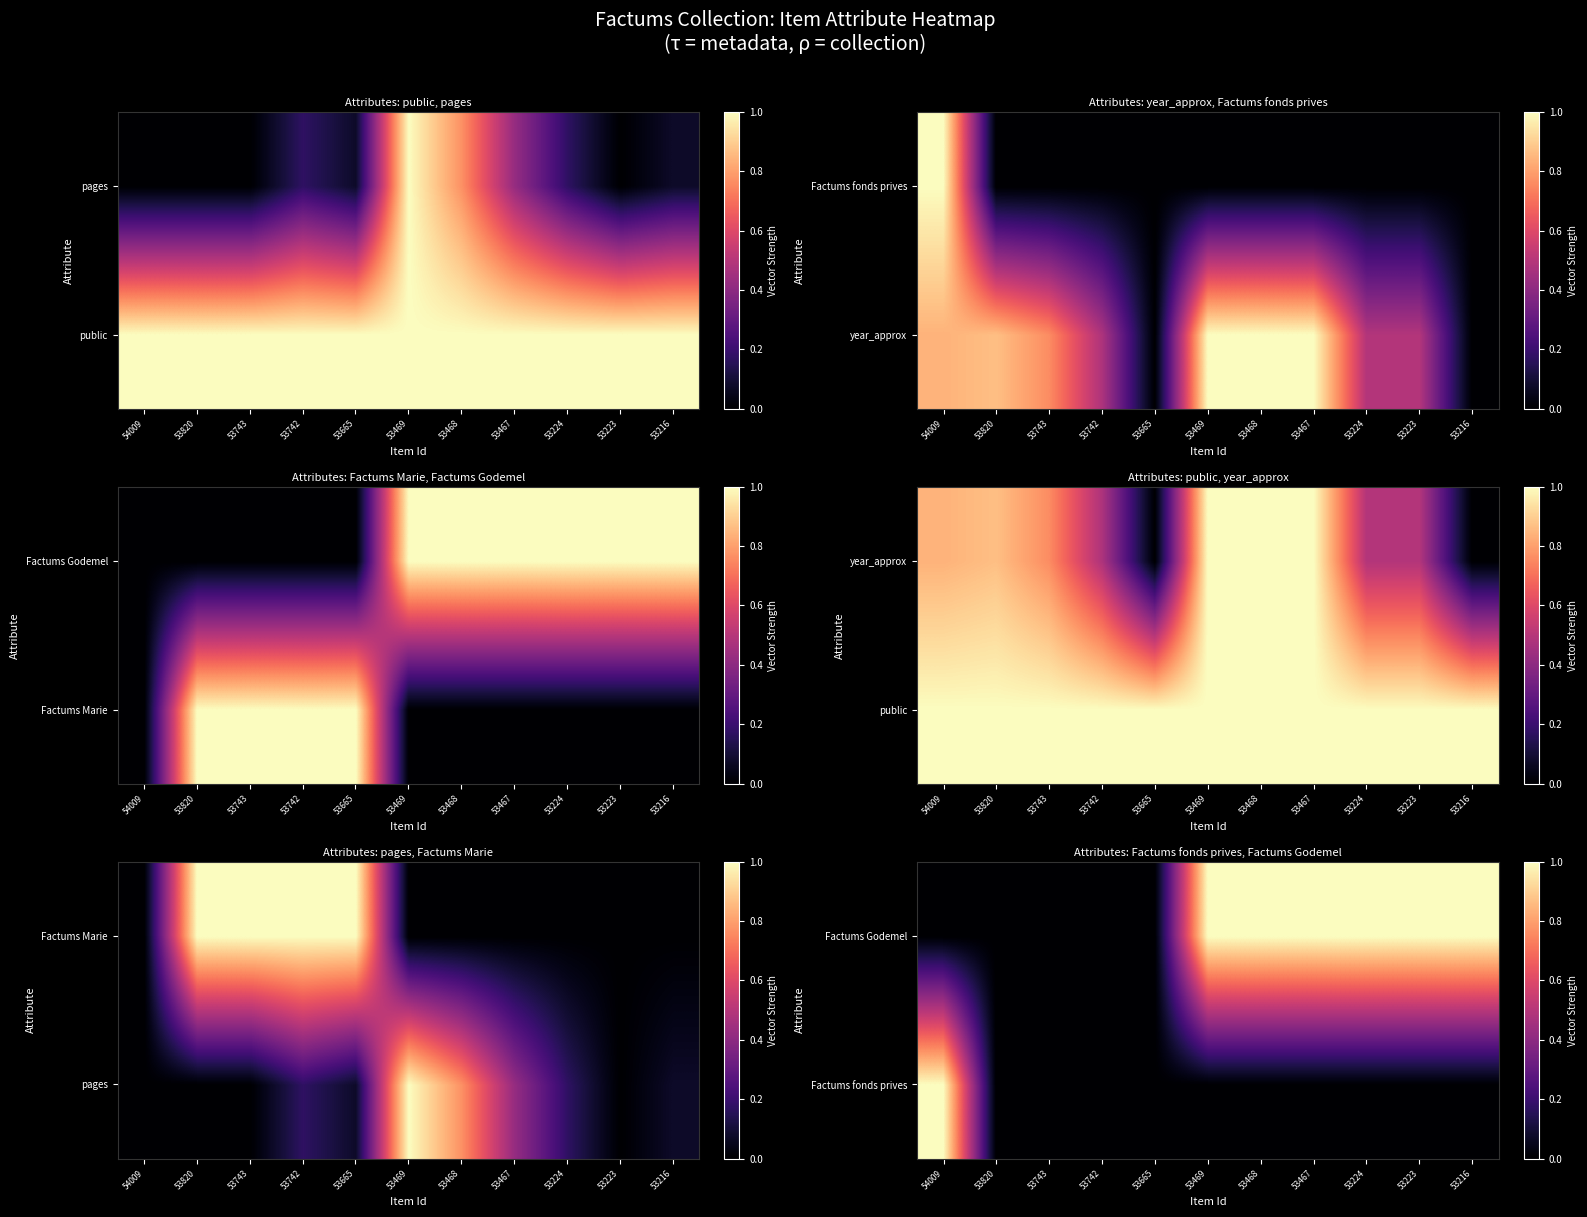

What is the maximum value for Factums fonds prives?

1